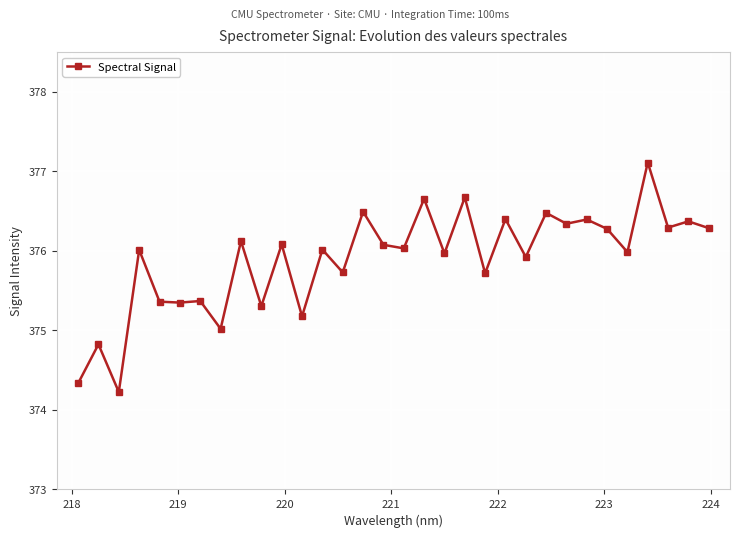

What is the value of the 30th point from the left?

376.3